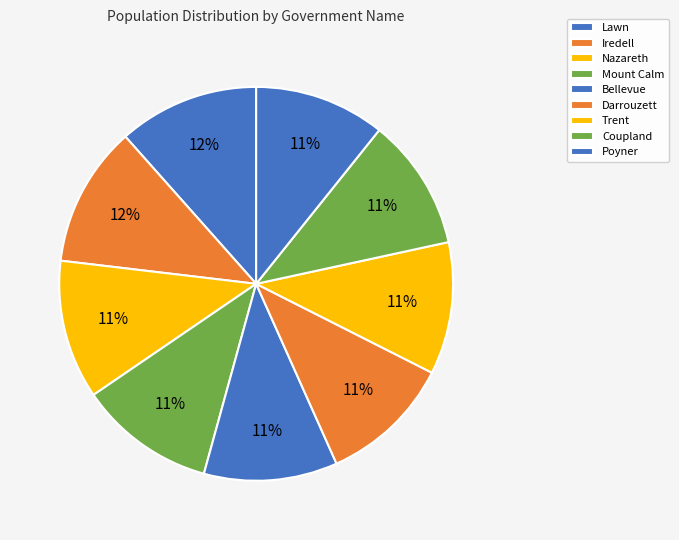

What percentage is the Darrouzett slice, to the nearest percent?

11%